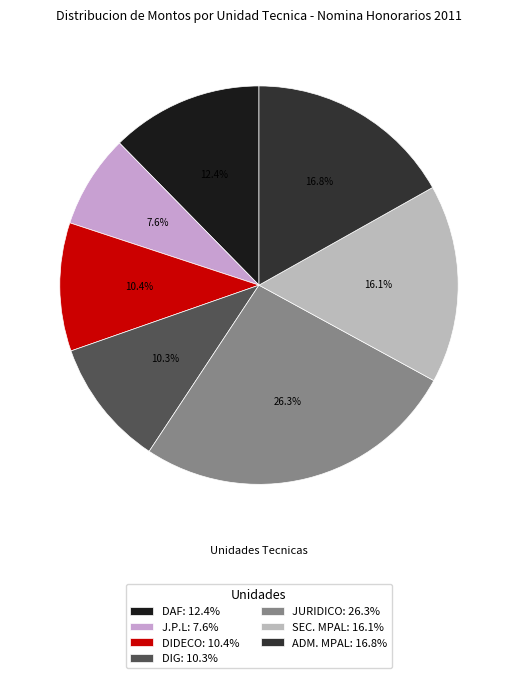

Is there a majority slice in this chart?

No